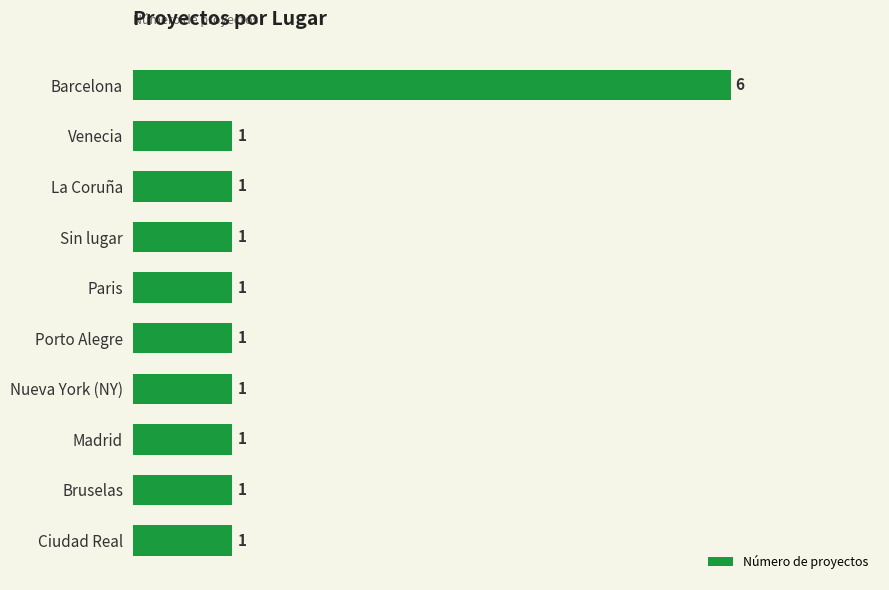

Count the values in the range 1 to 2.

9